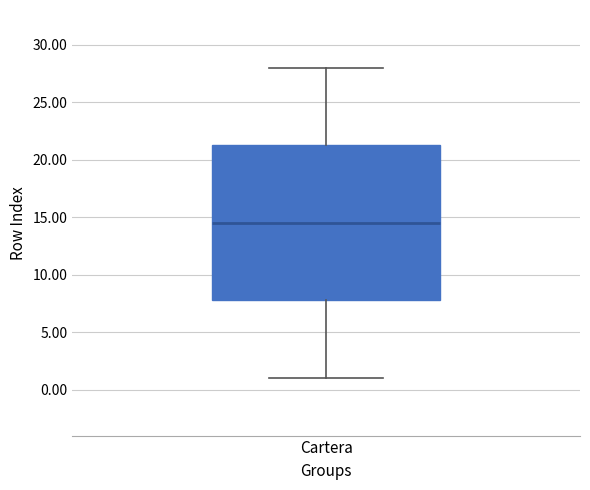

Transcribe this box plot: give where the median line is, the range the box spans, and where the two whiskers end, as read against the y-axis. The values are not printed on the chart, so give them approximately, as read against the axis.

median 14.5, box 8.0 to 21.5, whiskers 1.0 to 28.0